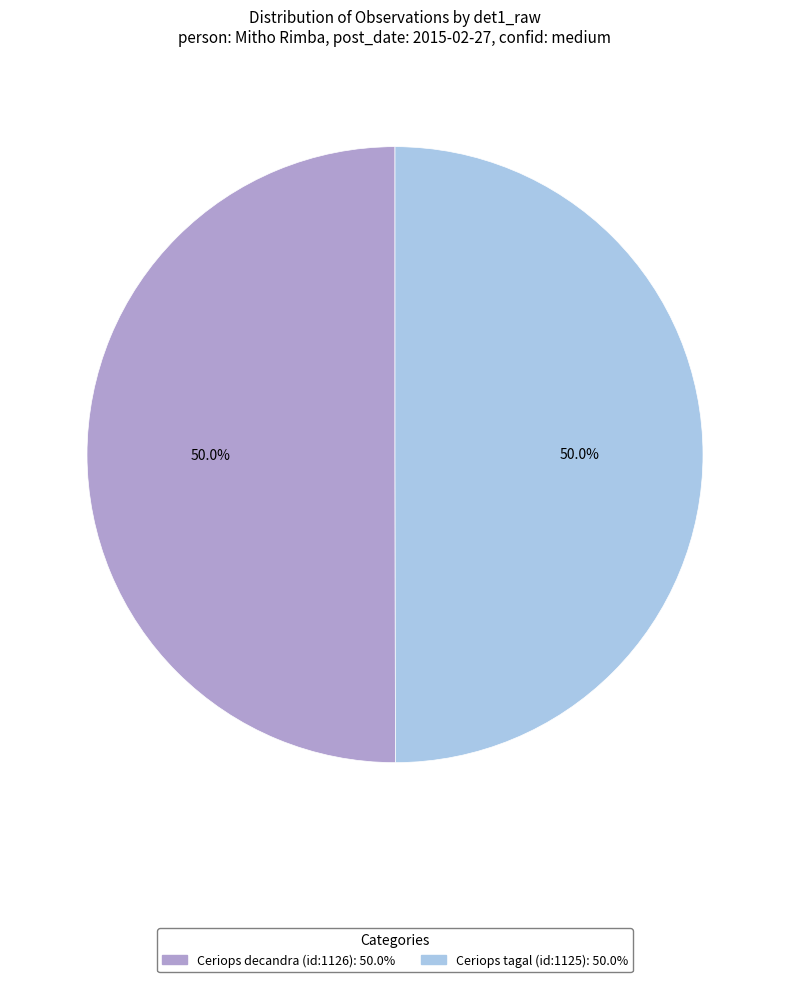

Combined, what portion of the pie is Ceriops tagal (id:1125) and Ceriops decandra (id:1126)?

100.0%